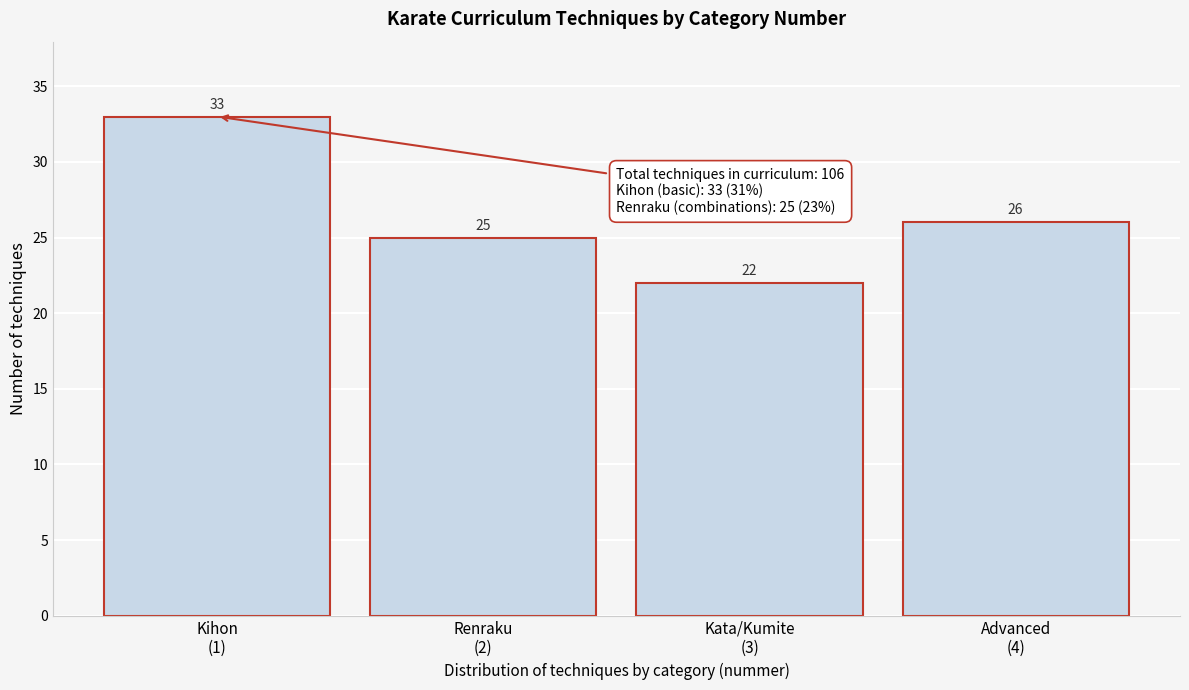

Reading left to right, transcribe all the data shown in this chart.

33	25	22	26